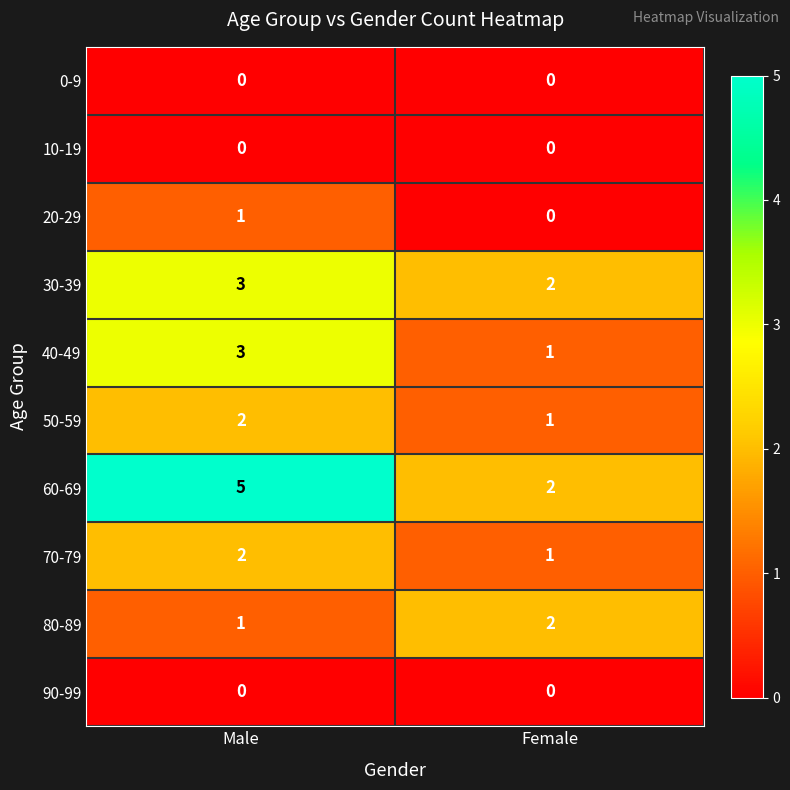

What is the difference between the highest and lowest values at Female?

2